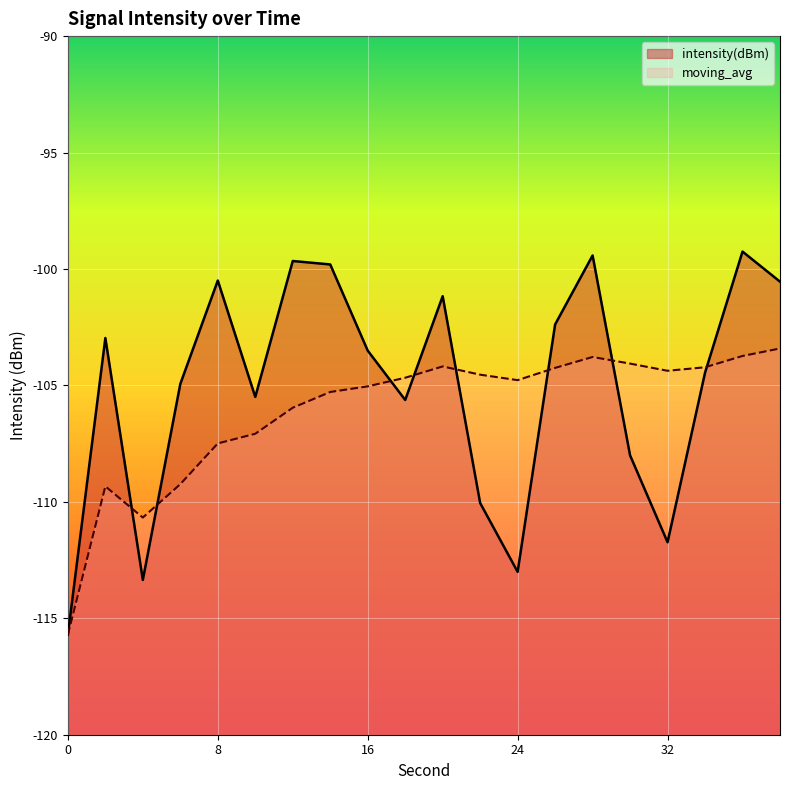

List the labels in order of moving_avg value, largest first.

38, 36, 28, 30, 20, 34, 26, 32, 22, 18, 24, 16, 14, 12, 10, 8, 6, 2, 4, 0